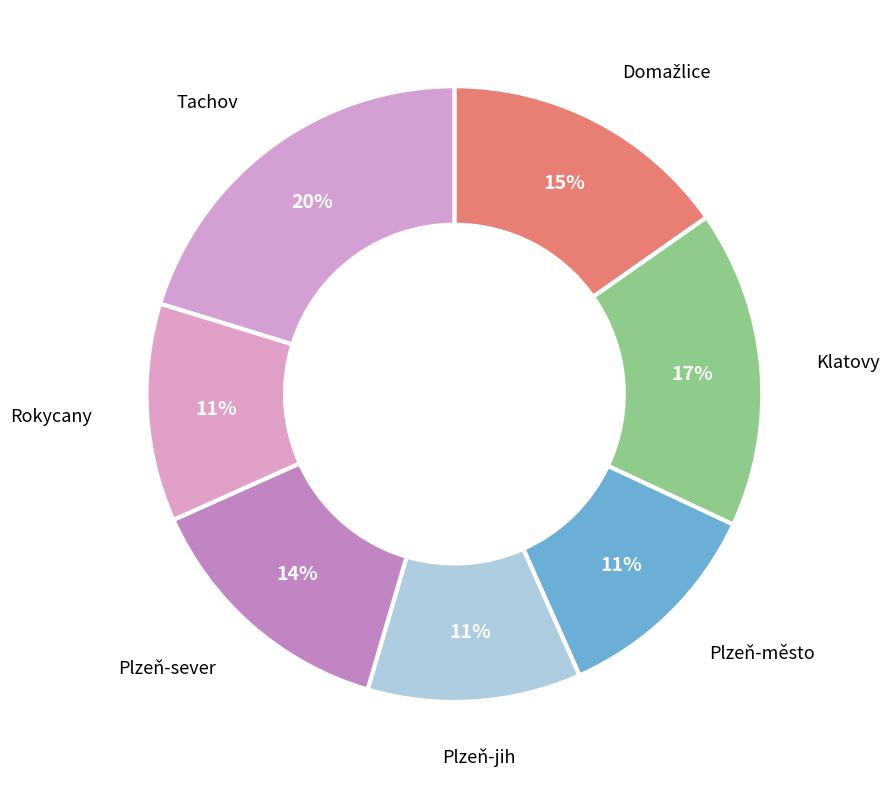

Count the number of slices in the pie.

7